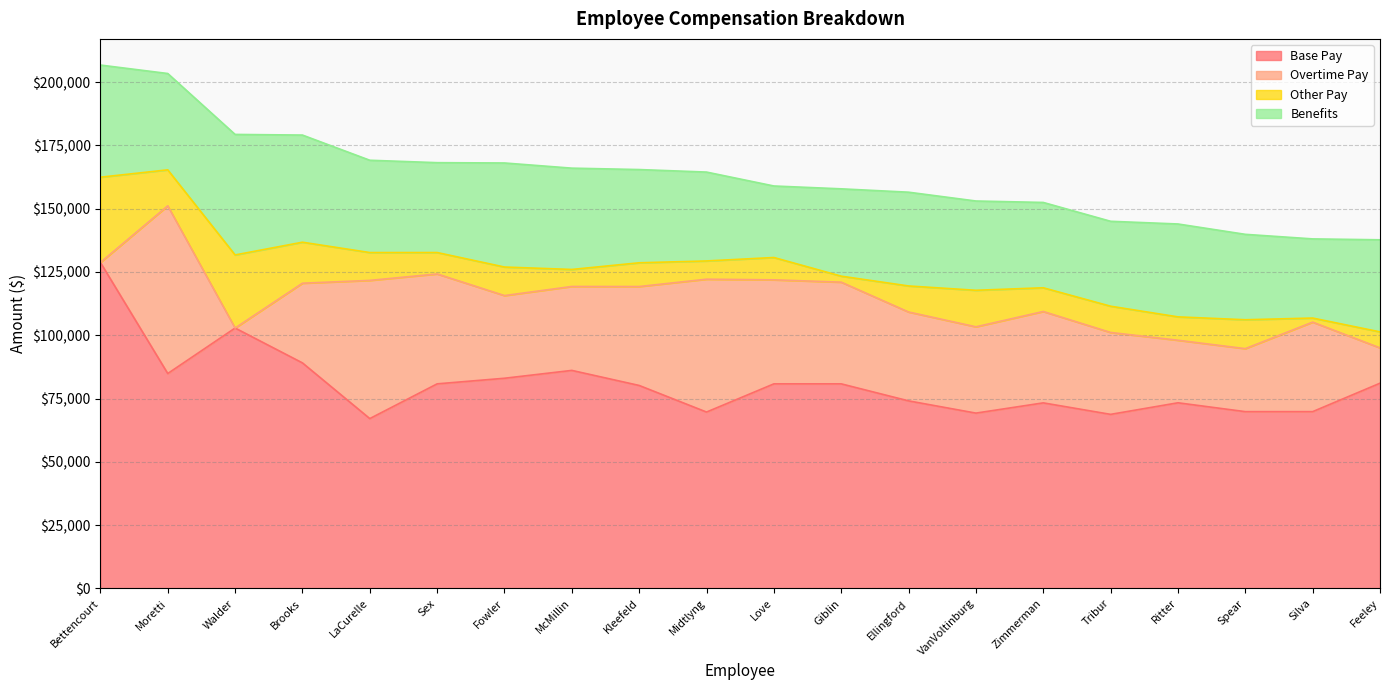

What is the total value across all series at Spear?

139874.1